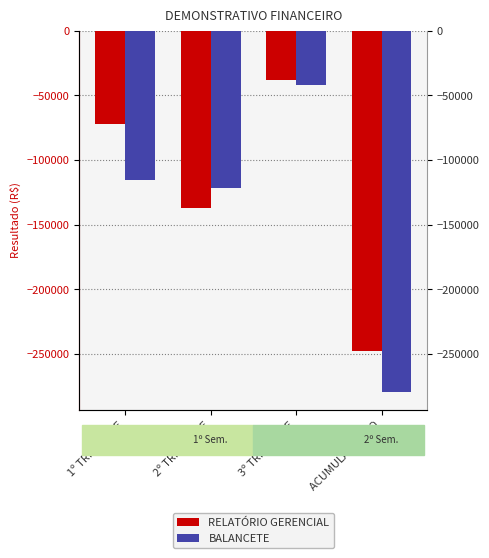

Reading left to right, list all the values displayed in this chart.

RELATÓRIO GERENCIAL: -72317.8	-137244.9	-38396.8	-247959.5
BALANCETE: -115400.7	-121759.4	-41864.6	-279024.7